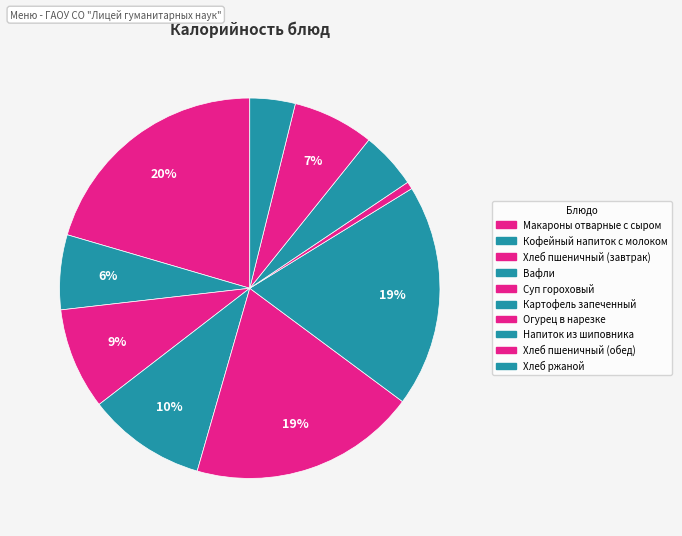

How many segments does this pie chart have?

10